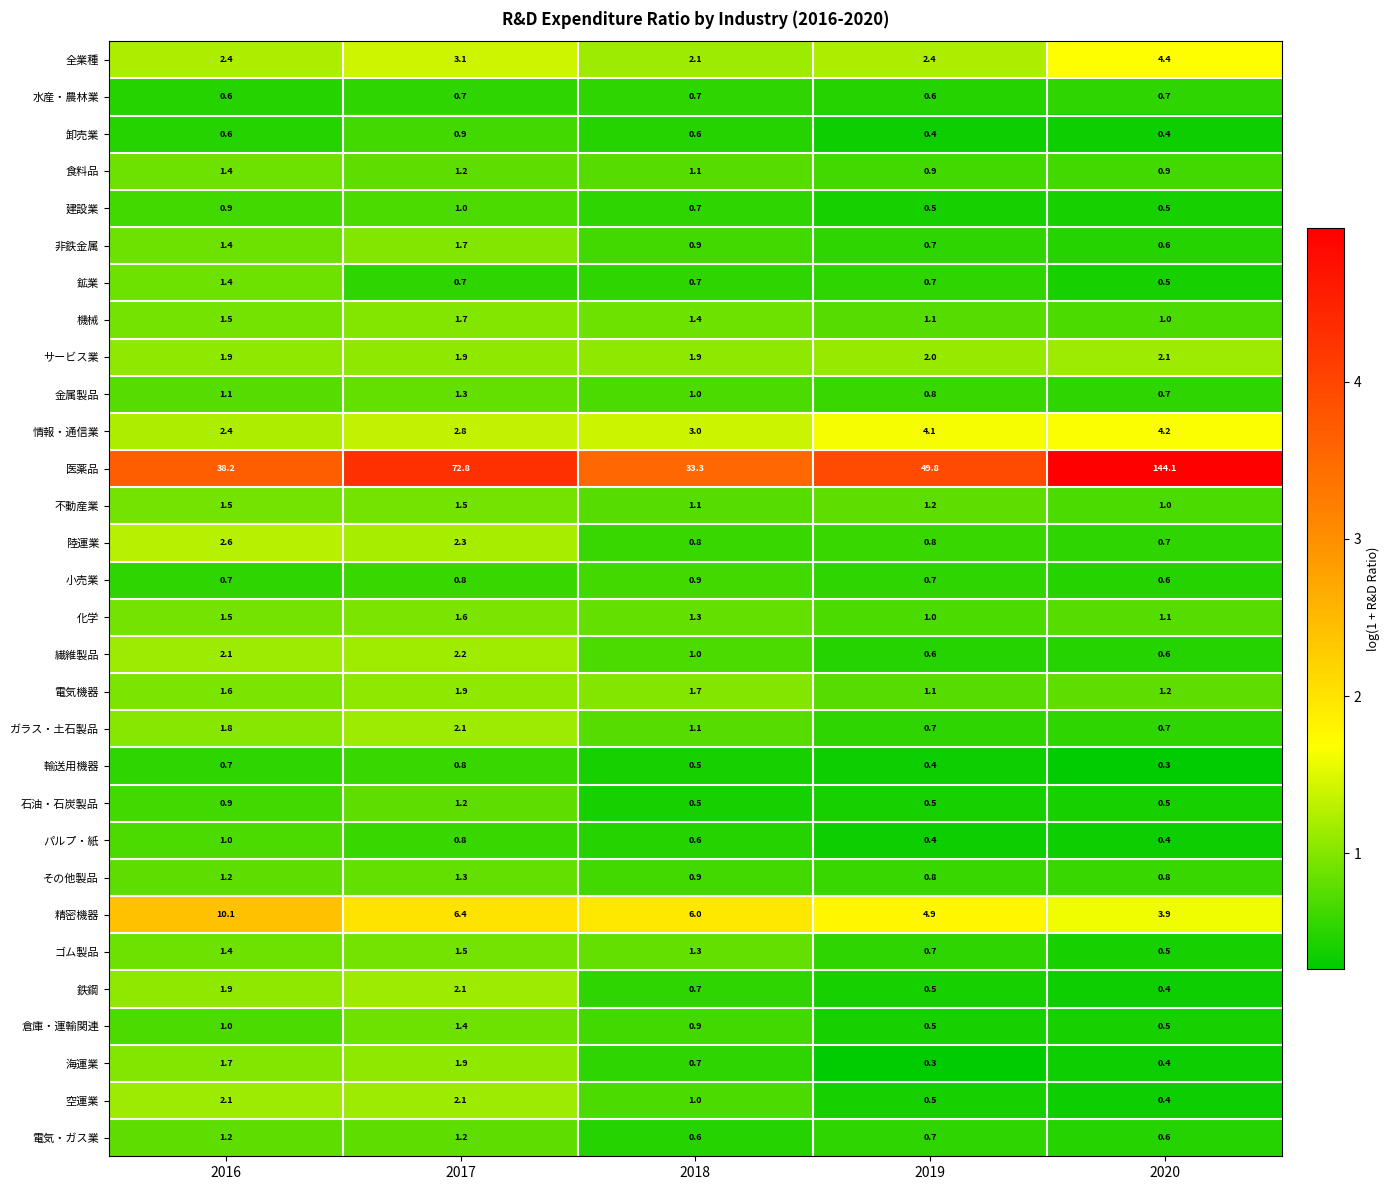

The value of 小売業 at 2018 is 0.9. True or false?

True